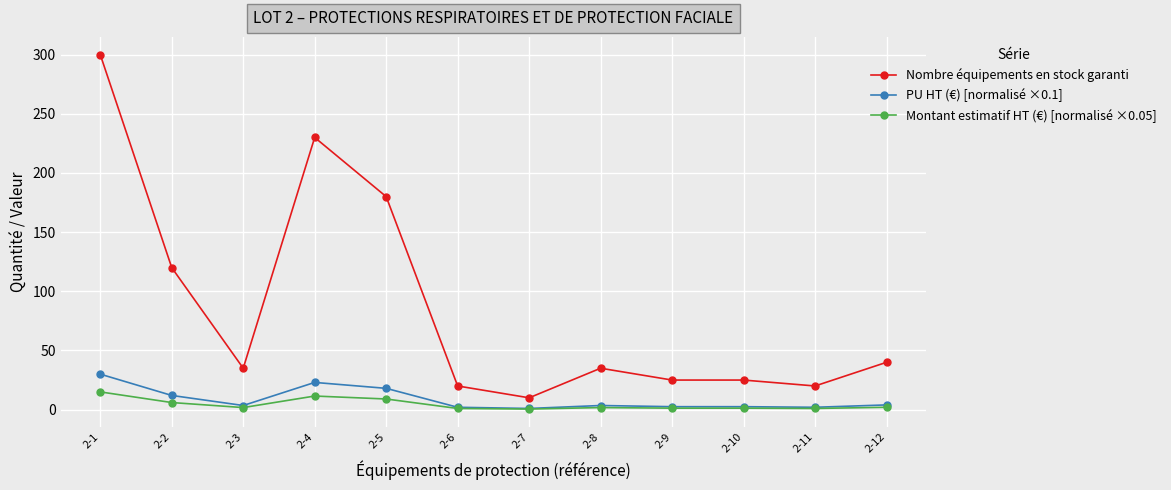

Which category has the highest value across all series?

2-1